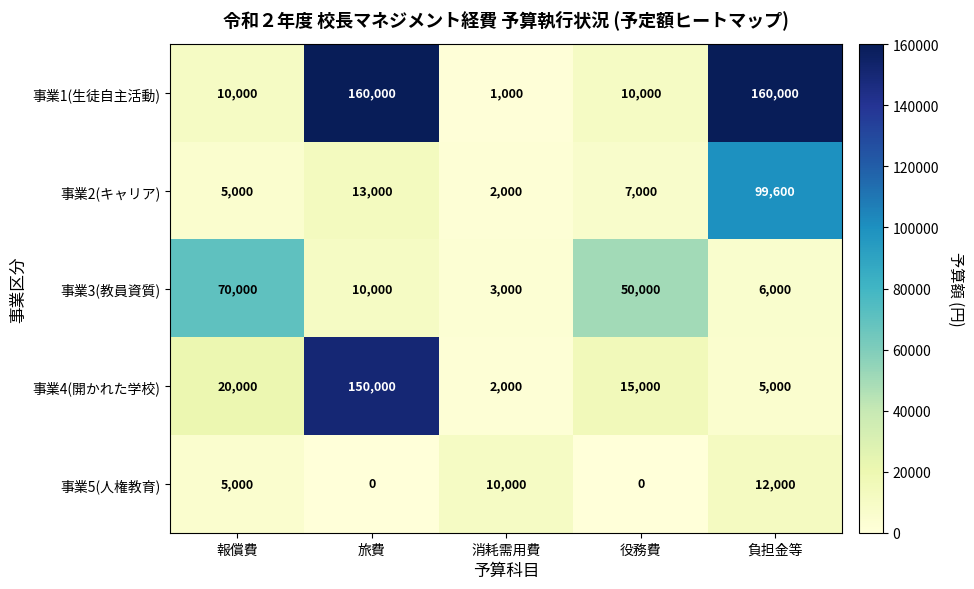

What is the difference between the maximum and second lowest values in the 事業3(教員資質) series?

64000